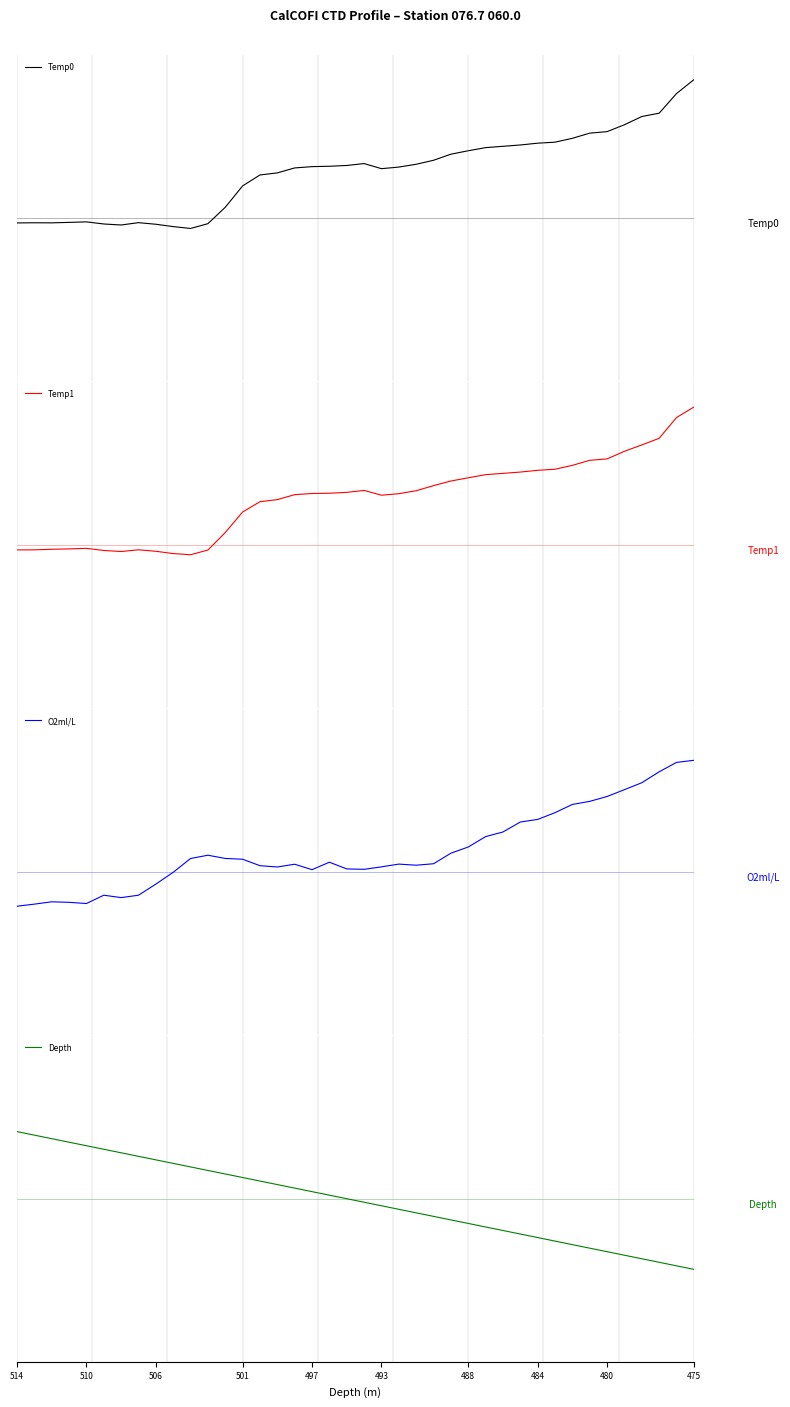

Reading left to right, what are all the values shown in this chart?

Temp0: -0.1	-0.1	-0.1	-0.1	-0.1	-0.1	-0.2	-0.1	-0.2	-0.2	-0.3	-0.1	0.3	0.8	1.1	1.1	1.2	1.3	1.3	1.3	1.3	1.2	1.3	1.3	1.4	1.6	1.7	1.7	1.8	1.8	1.8	1.9	2.0	2.1	2.1	2.3	2.5	2.6	3.1	3.4
Temp1: -0.1	-0.1	-0.1	-0.1	-0.1	-0.1	-0.2	-0.1	-0.2	-0.2	-0.2	-0.1	0.3	0.8	1.1	1.1	1.2	1.3	1.3	1.3	1.3	1.2	1.3	1.3	1.5	1.6	1.6	1.7	1.8	1.8	1.8	1.9	2.0	2.1	2.1	2.3	2.5	2.6	3.1	3.4
O2ml/L: -0.8	-0.8	-0.7	-0.7	-0.8	-0.6	-0.6	-0.6	-0.3	-0.0	0.3	0.4	0.3	0.3	0.2	0.1	0.2	0.1	0.2	0.1	0.1	0.1	0.2	0.2	0.2	0.5	0.6	0.9	1.0	1.2	1.3	1.5	1.7	1.7	1.8	2.0	2.2	2.5	2.7	2.7
Depth: 1.6	1.6	1.5	1.4	1.3	1.2	1.1	1.0	1.0	0.9	0.8	0.7	0.6	0.5	0.4	0.3	0.3	0.2	0.1	0.0	-0.1	-0.2	-0.3	-0.3	-0.4	-0.5	-0.6	-0.7	-0.8	-0.9	-1.0	-1.0	-1.1	-1.2	-1.3	-1.4	-1.5	-1.6	-1.6	-1.7